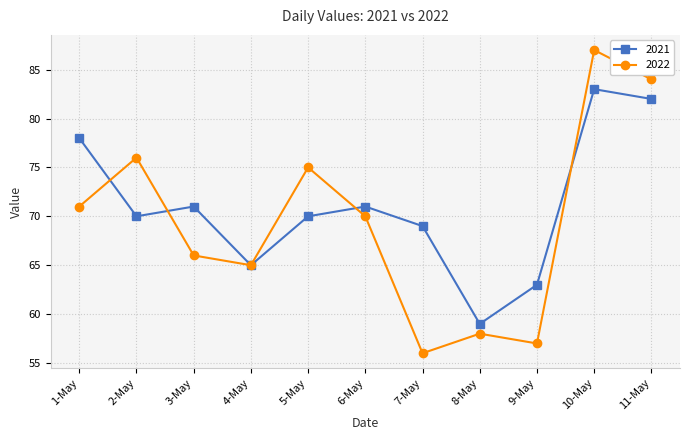

The 2021 series shows 94 at 4-May. True or false?

False